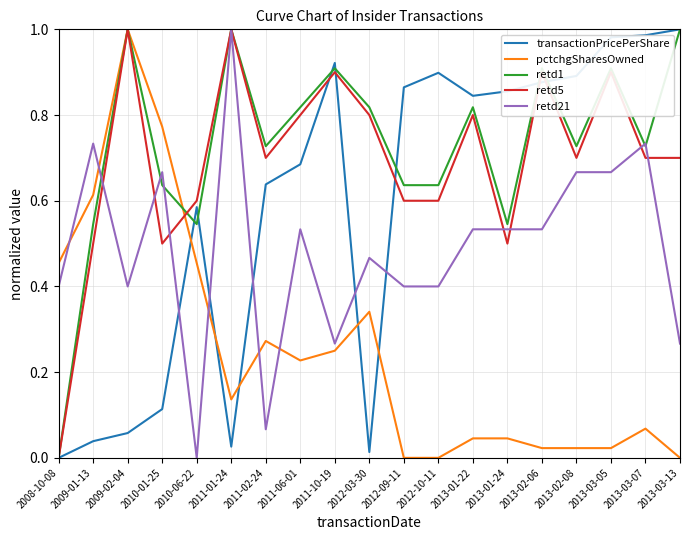

The retd1 series shows 1.5 at 2011-10-19. True or false?

False